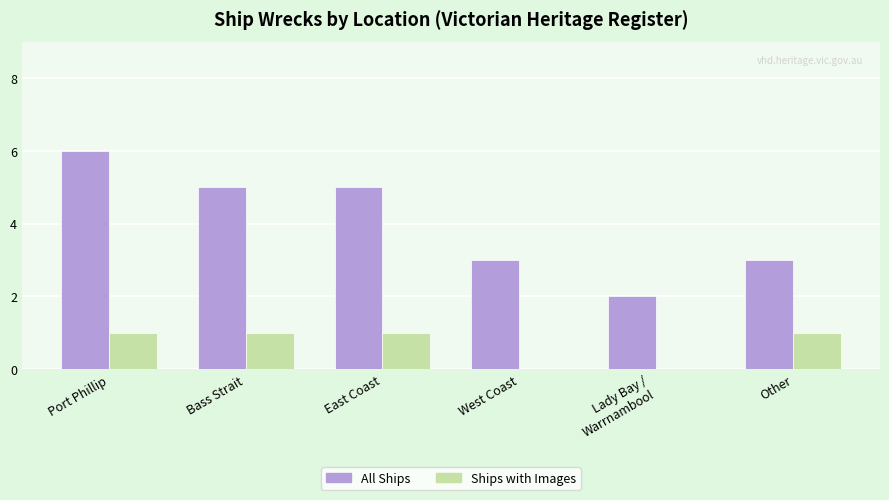

The All Ships series shows 7 at Bass Strait. True or false?

False